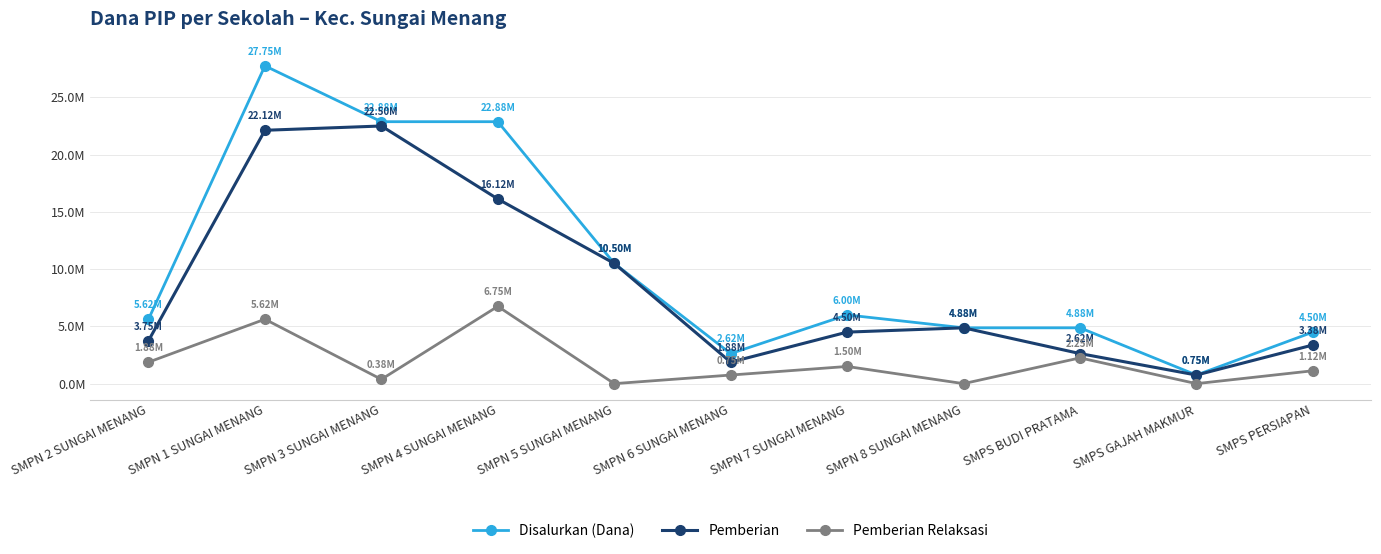

Rank the series by their average value, from lowest to highest.

Pemberian Relaksasi, Pemberian, Disalurkan (Dana)